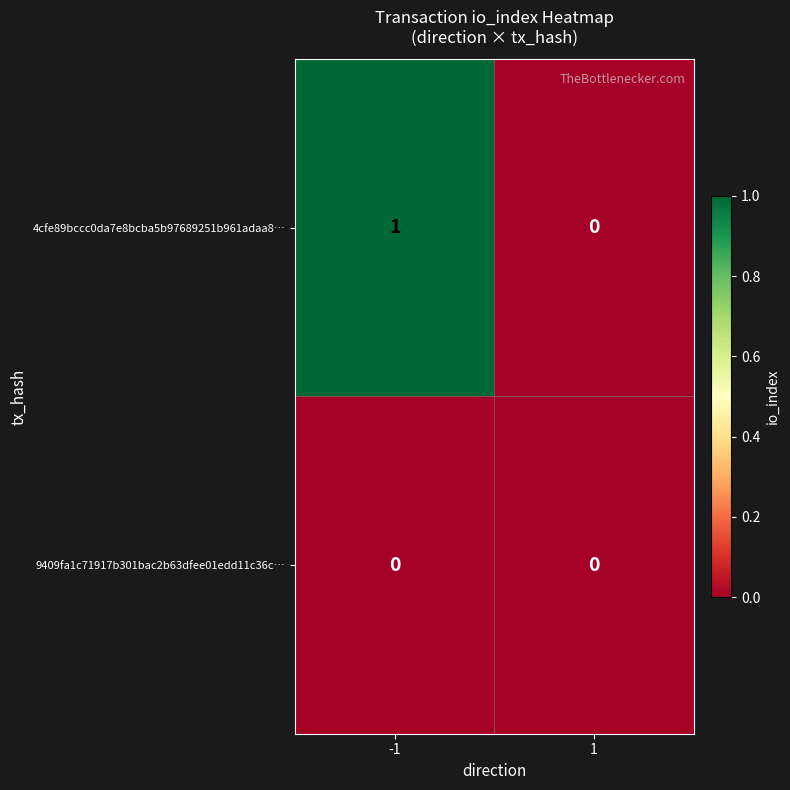

Is the value of 9409fa1c71917b301bac2b63dfee01edd11c36c… at -1 greater than the value of 4cfe89bccc0da7e8bcba5b97689251b961adaa8… at -1?

No